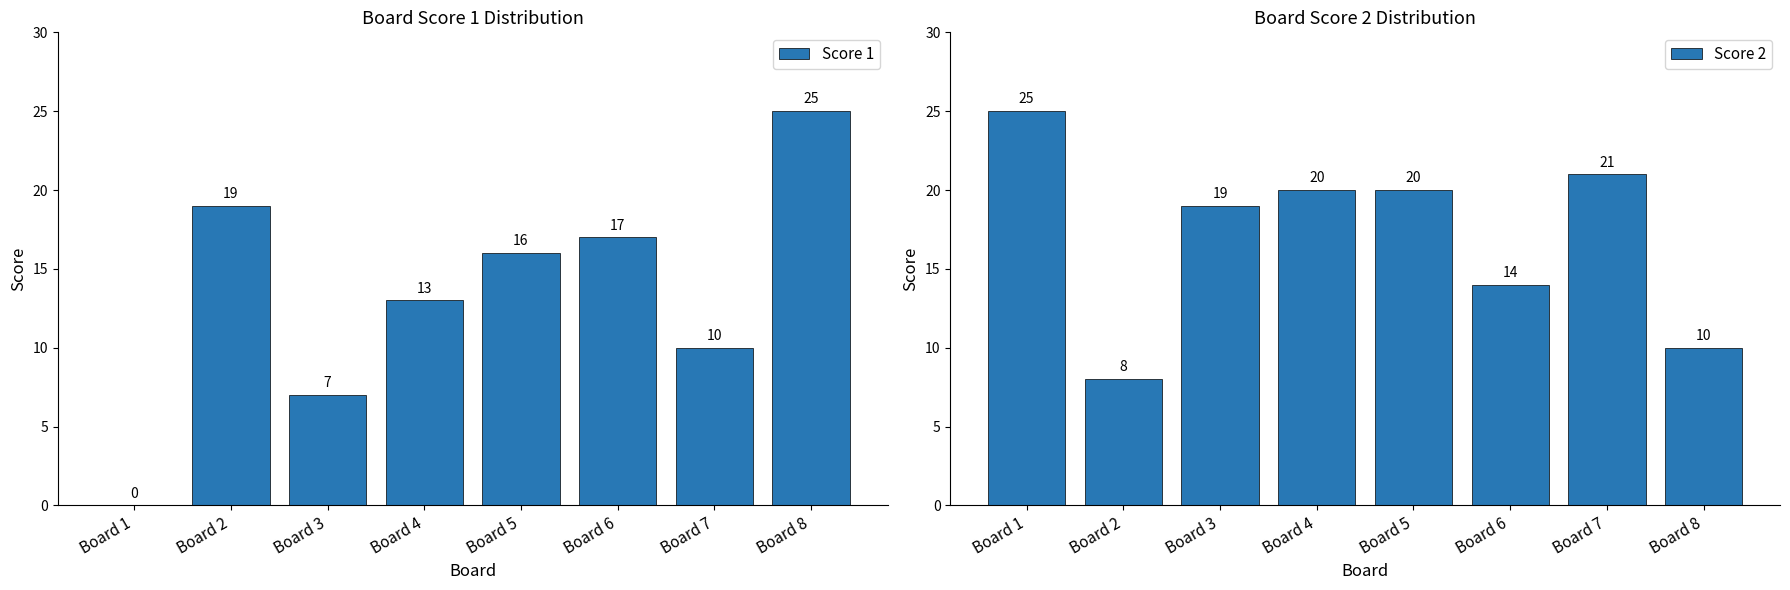

At which label does Score 2 first exceed 20?

Board 1